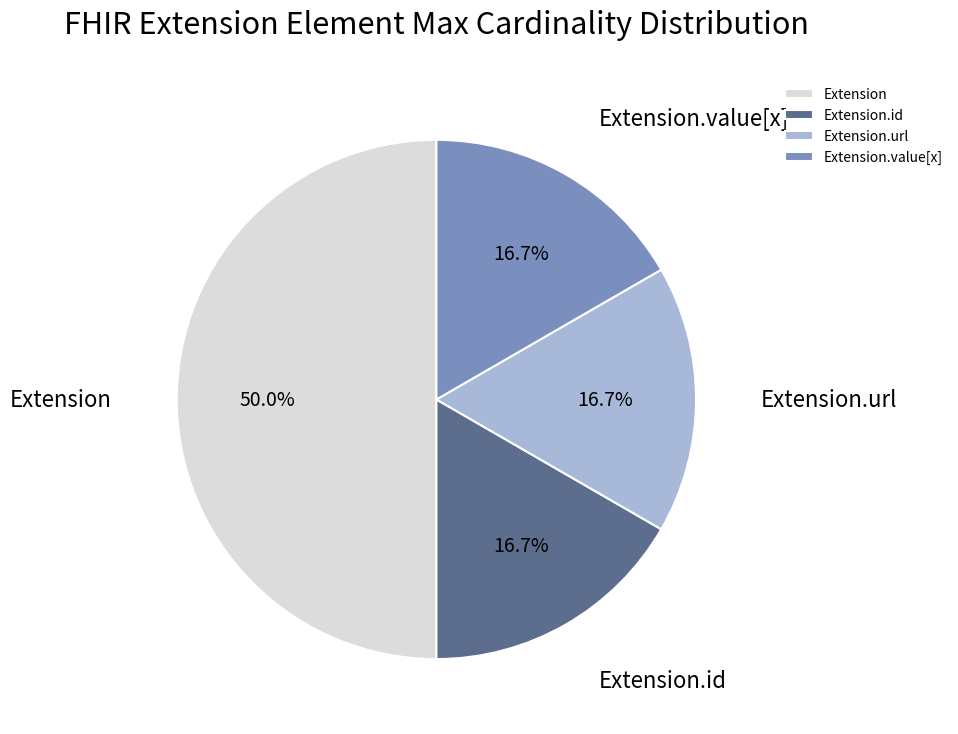

What is the ratio of the value at Extension.value[x] to the value at Extension.url?

1.0